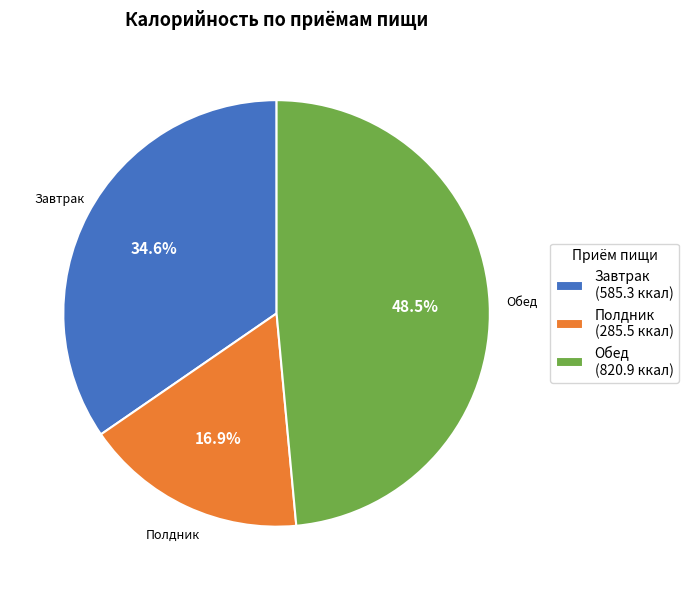

Count the number of slices in the pie.

3